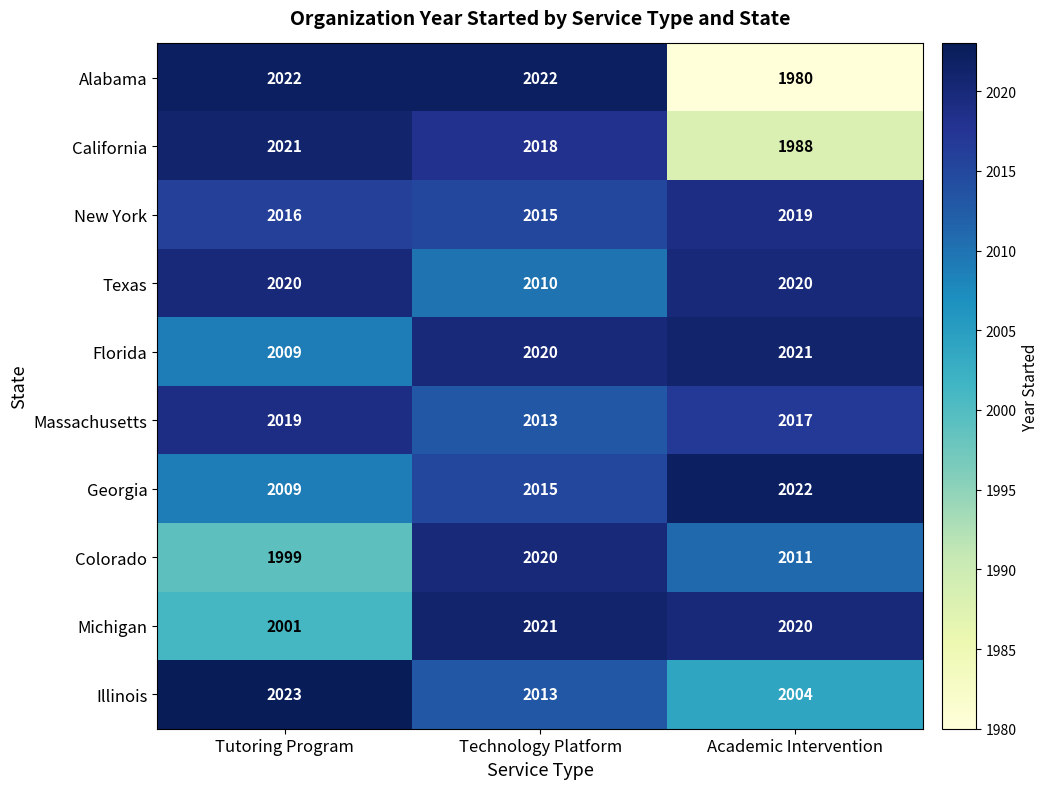

At which category is the sum across all series the highest?

Technology Platform